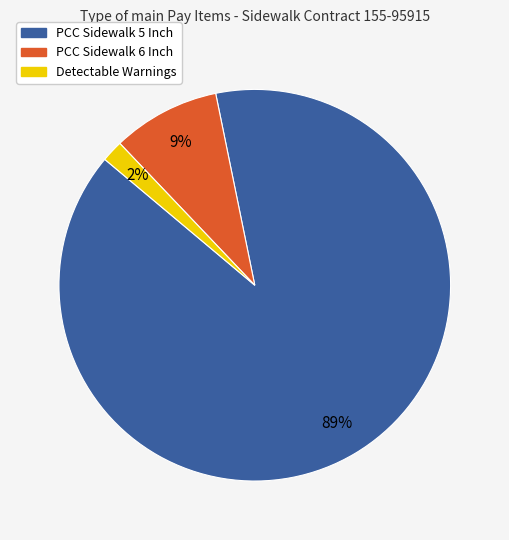

True or false: PCC Sidewalk 6 Inch accounts for 9% of the total.

True